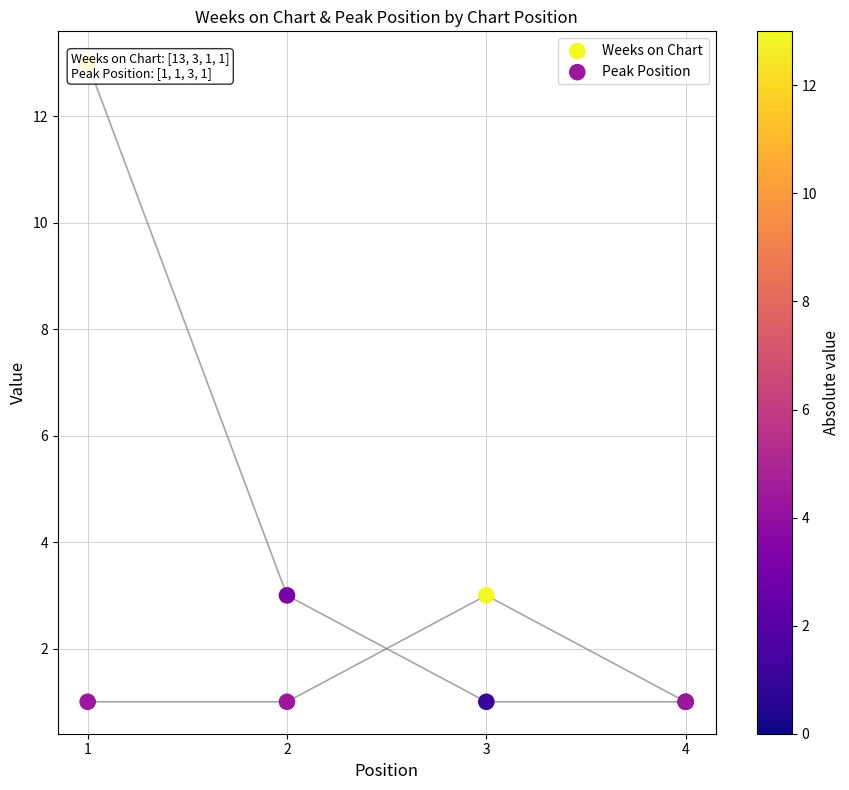

At how many categories does at least one series exceed 5?

1